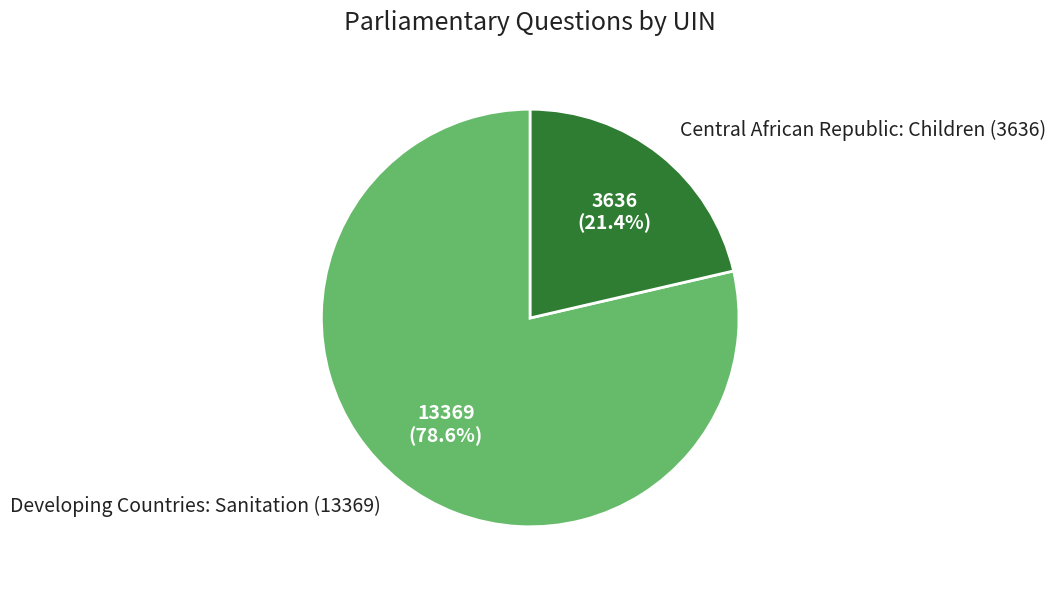

Approximately how many times larger is the value at Central African Republic: Children compared to Developing Countries: Sanitation?

0.3